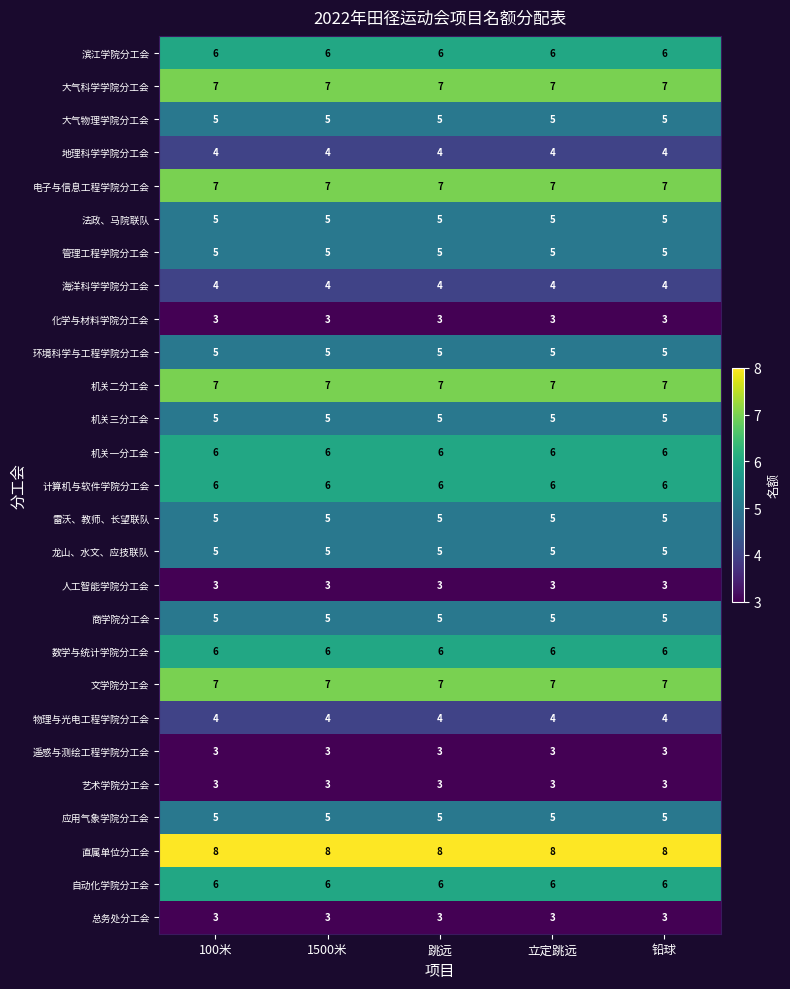

What is the spread (max minus min) of values at 100米?

5